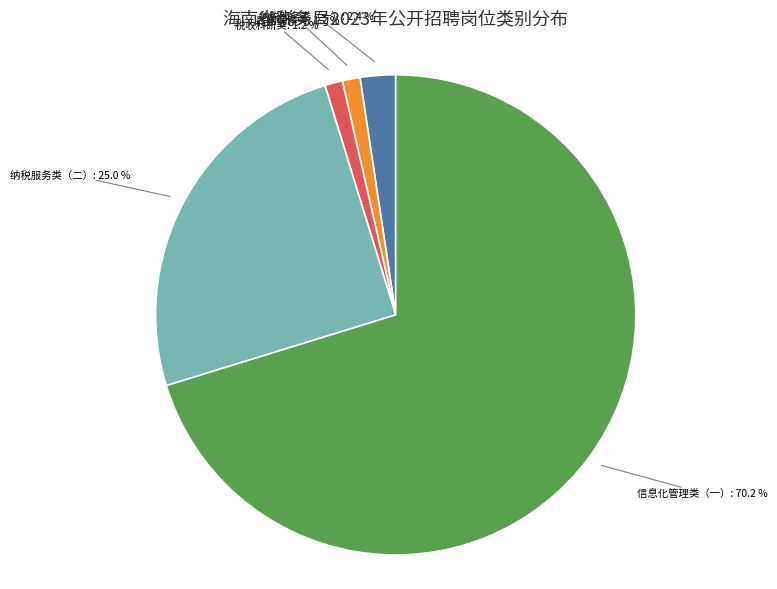

Which has a higher value, 纳税服务类（二） or 税收科研类?

纳税服务类（二）